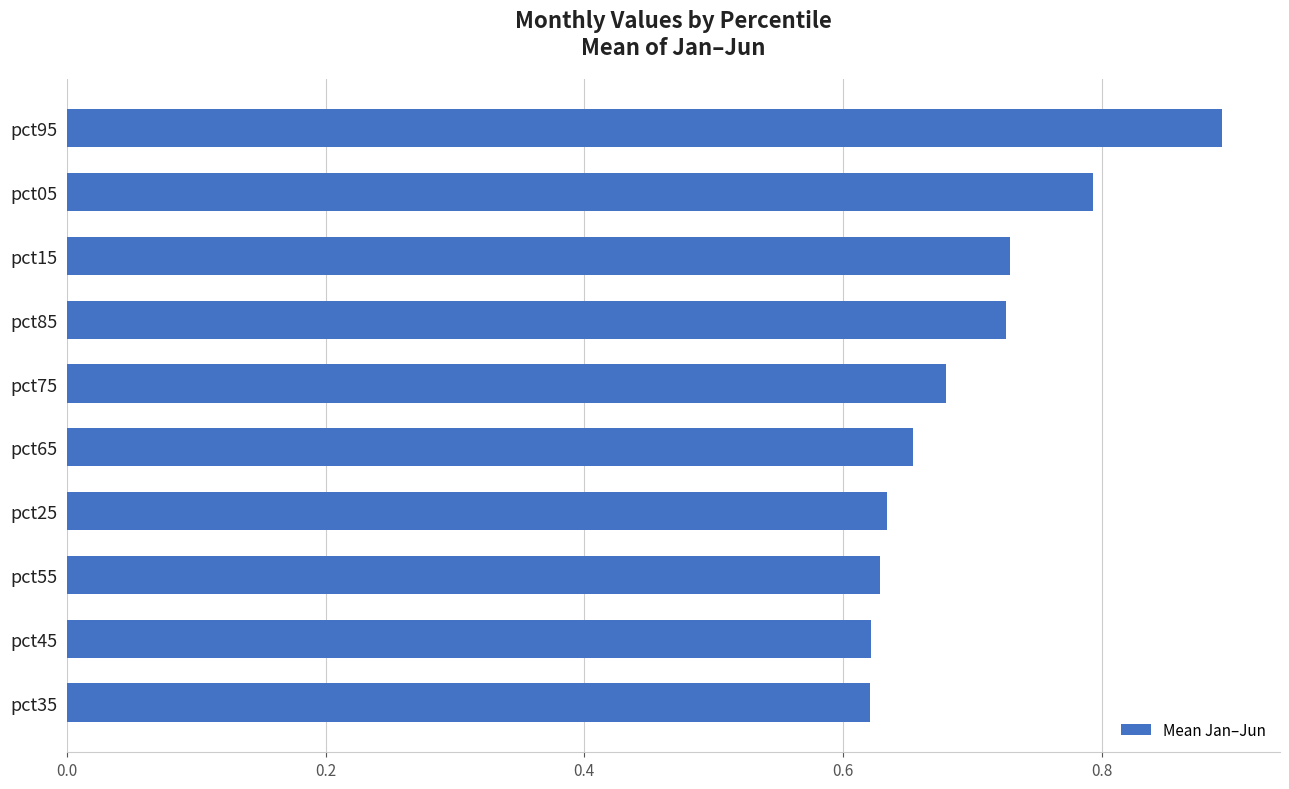

Count the values in the range 0 to 1.

10